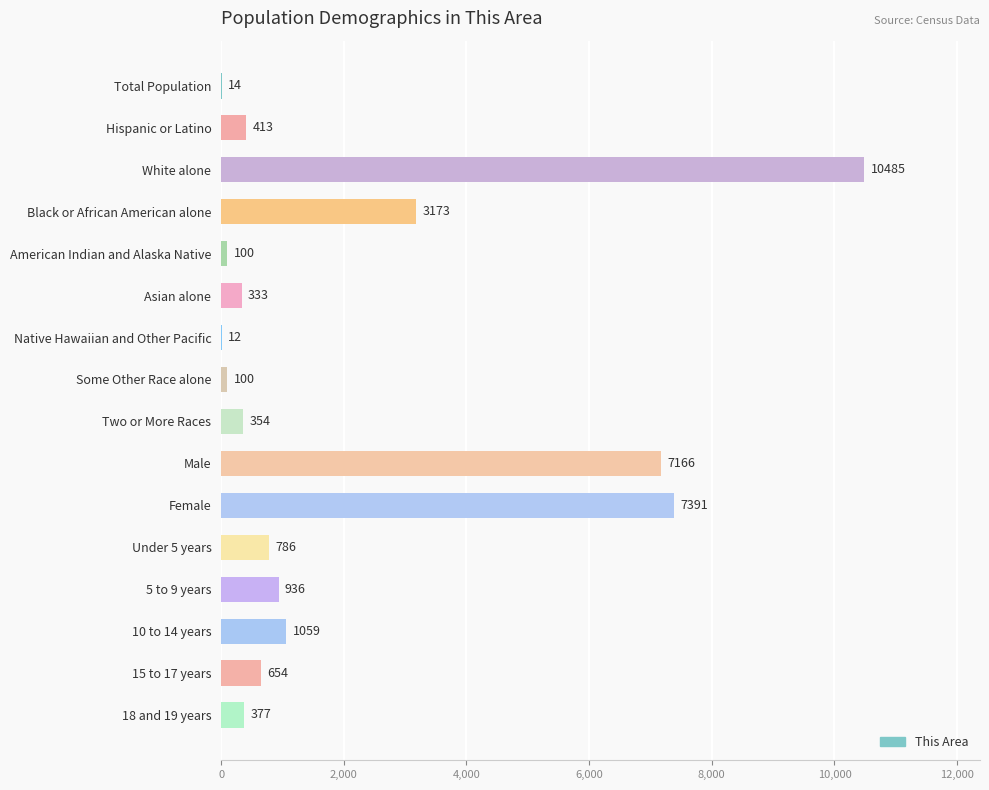

Is it true that the value at Hispanic or Latino is 413?

True